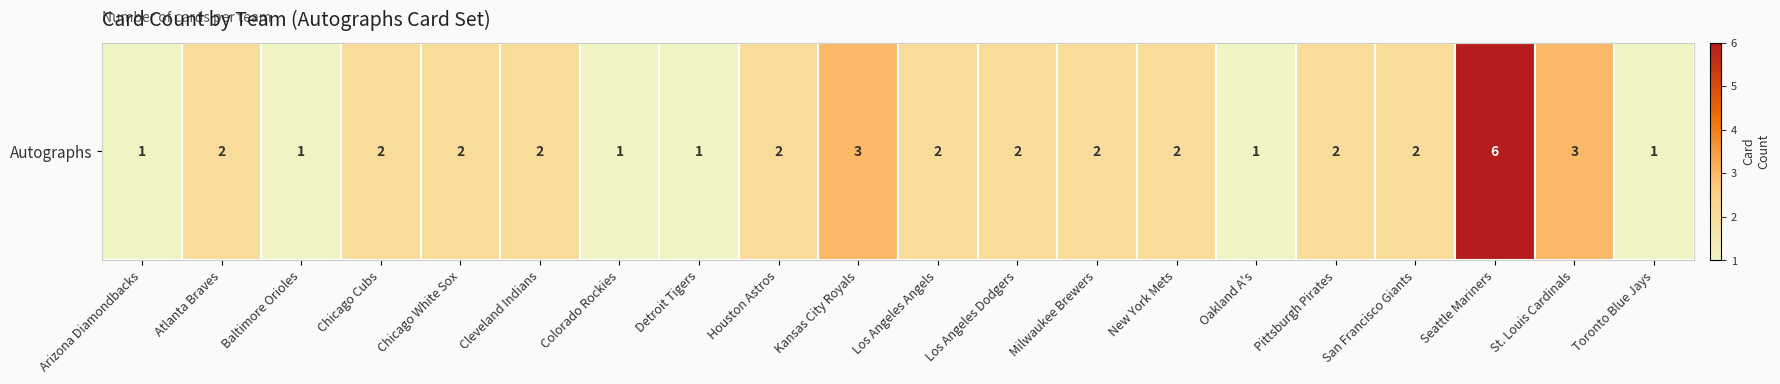

Which has a higher value, Toronto Blue Jays or Cleveland Indians?

Cleveland Indians